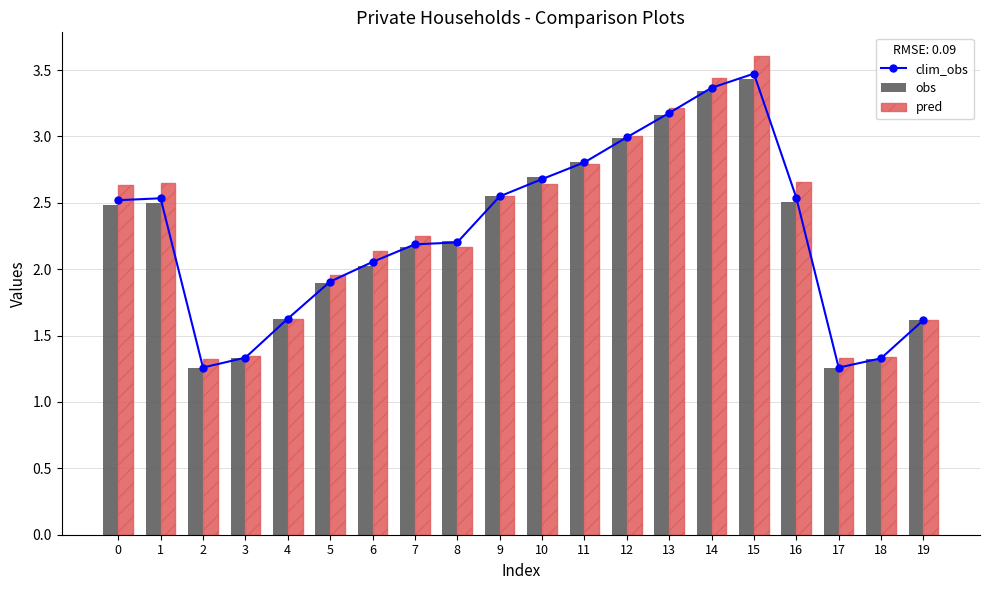

What is the value of the pred bar at the 12th from the left?

2.8